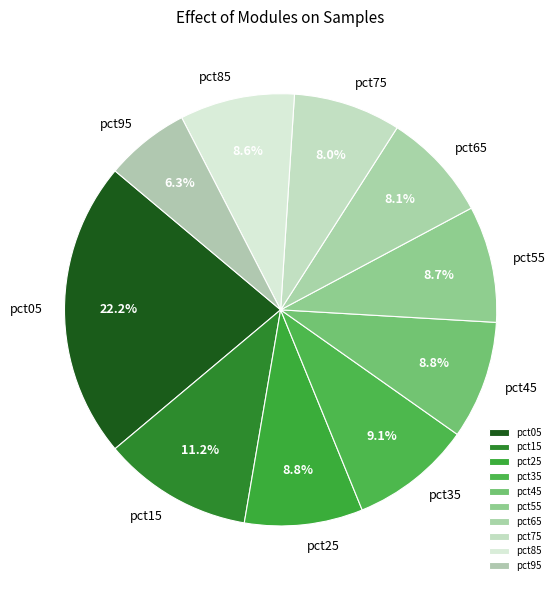

What is the smallest slice in the pie chart?

pct95